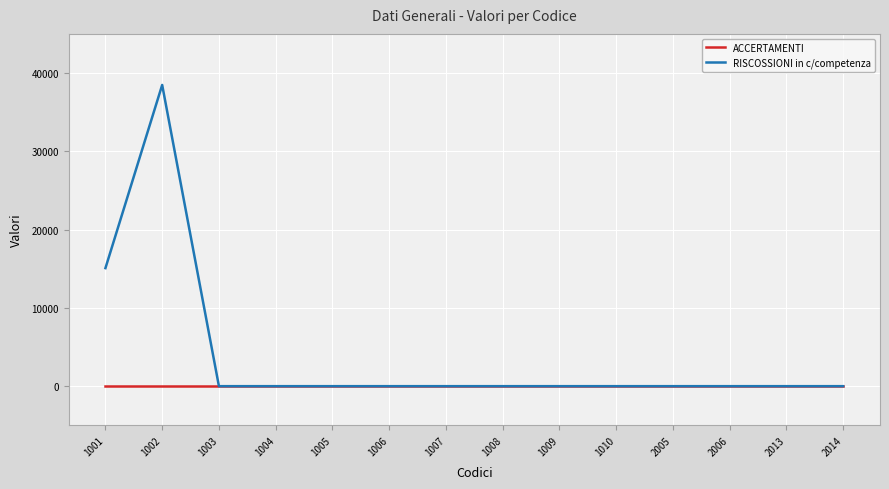

In RISCOSSIONI in c/competenza, how many points are higher than both neighbors (excluding endpoints)?

1